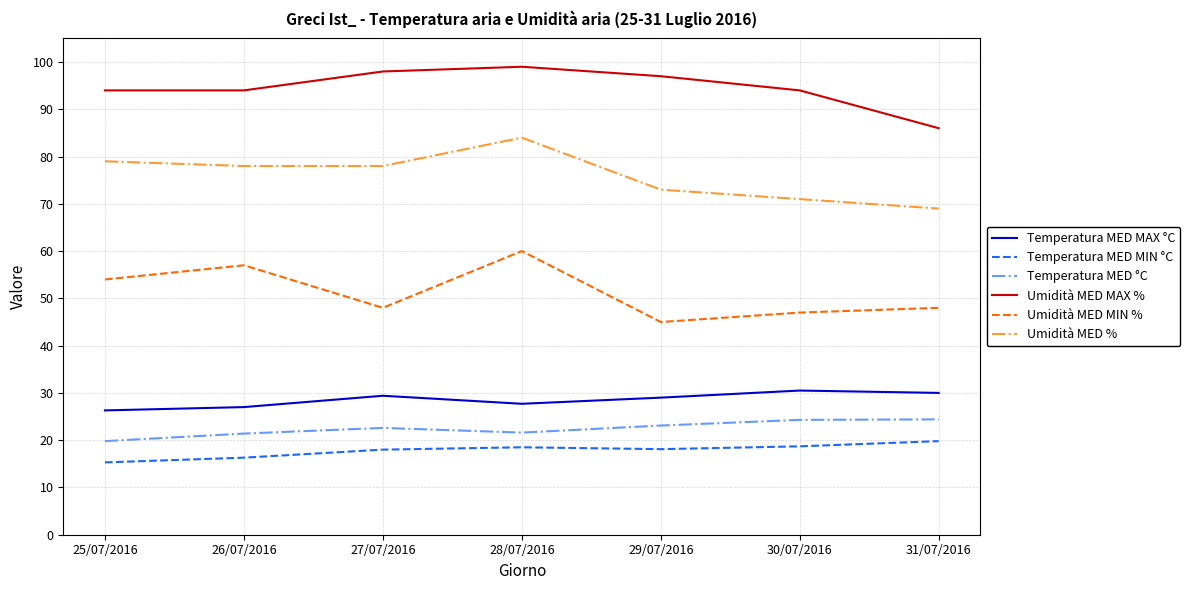

True or false: Temperatura MED °C has a value of 38.6 at 31/07/2016.

False